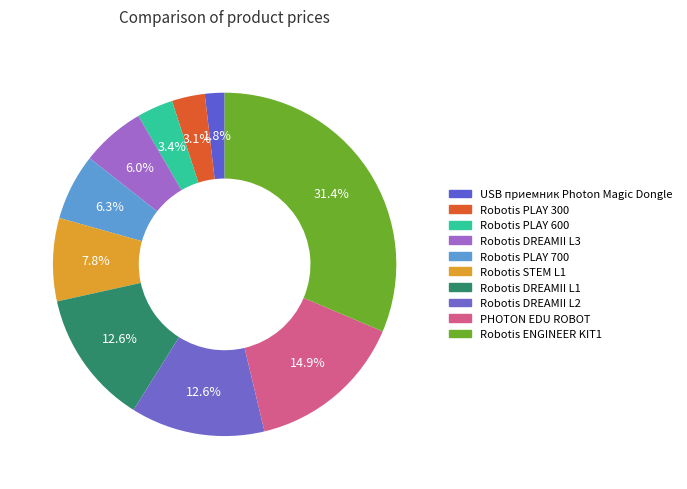

Is it true that Robotis DREAMII L2 is 1% of the pie?

False